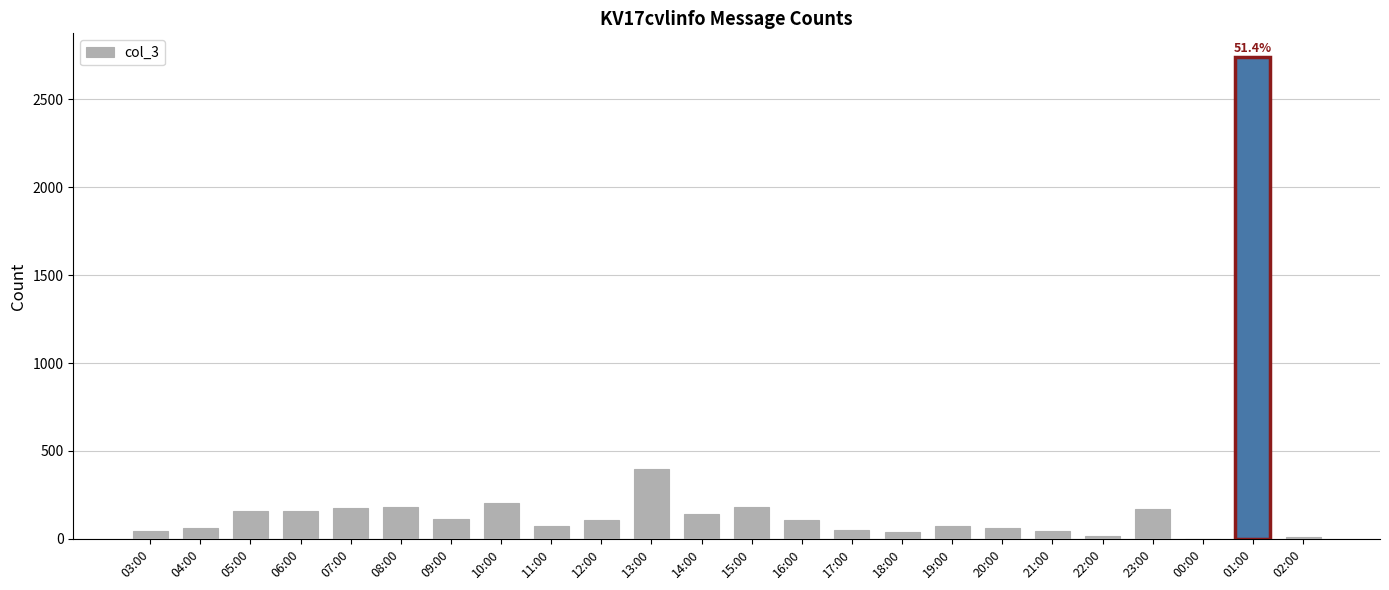

At which category does the chart reach its peak across all series?

01:00